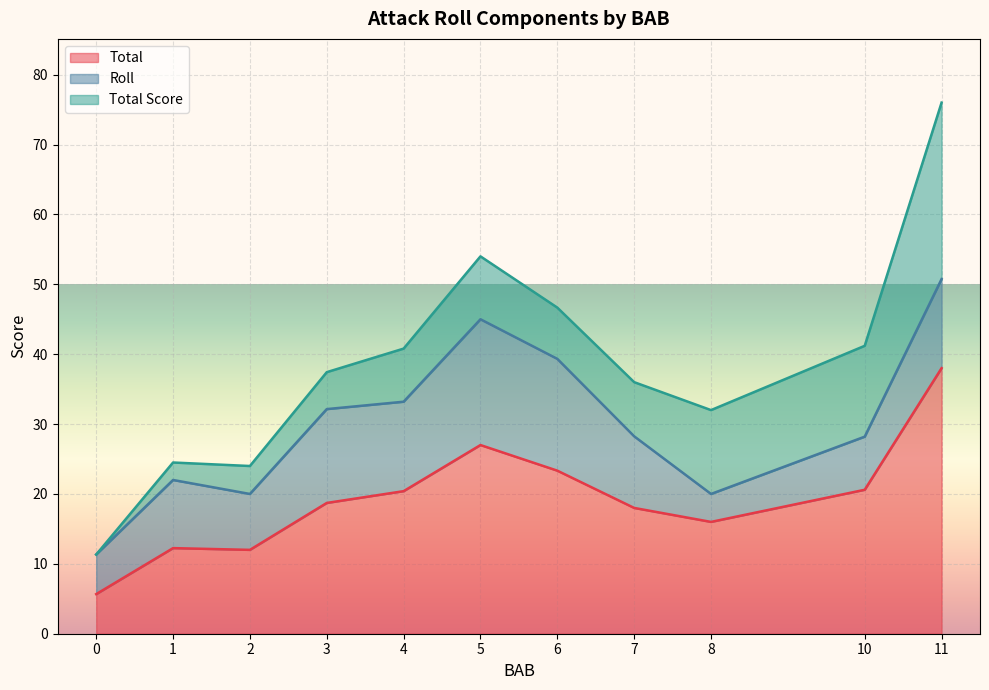

What is the minimum value for Total?

5.7